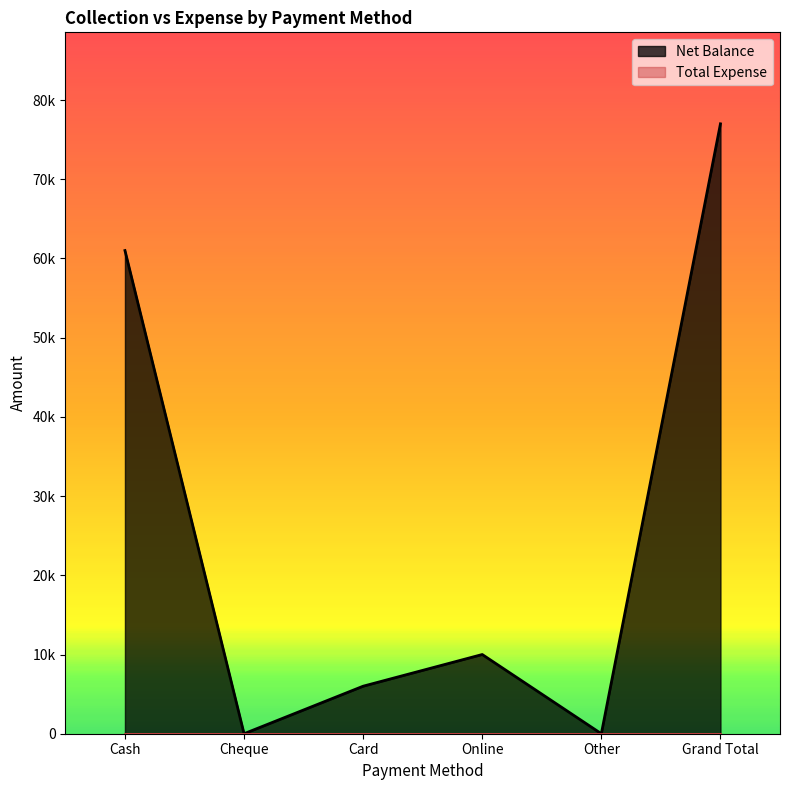

True or false: the data has more than 0 interior local peaks.

True